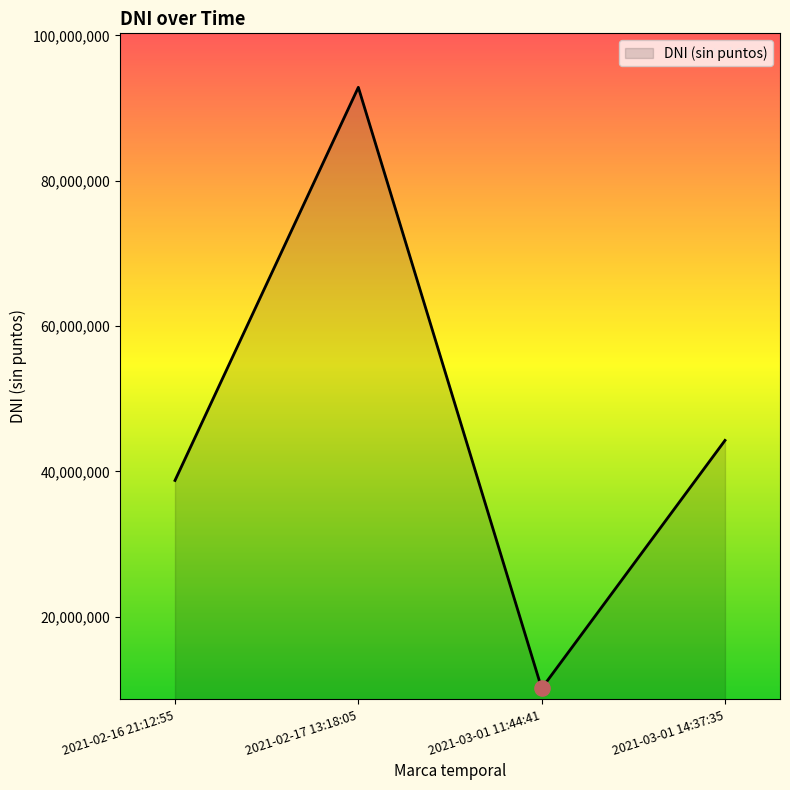

Between 2021-02-17 13:18:05 and 2021-03-01 11:44:41, which is larger?

2021-02-17 13:18:05